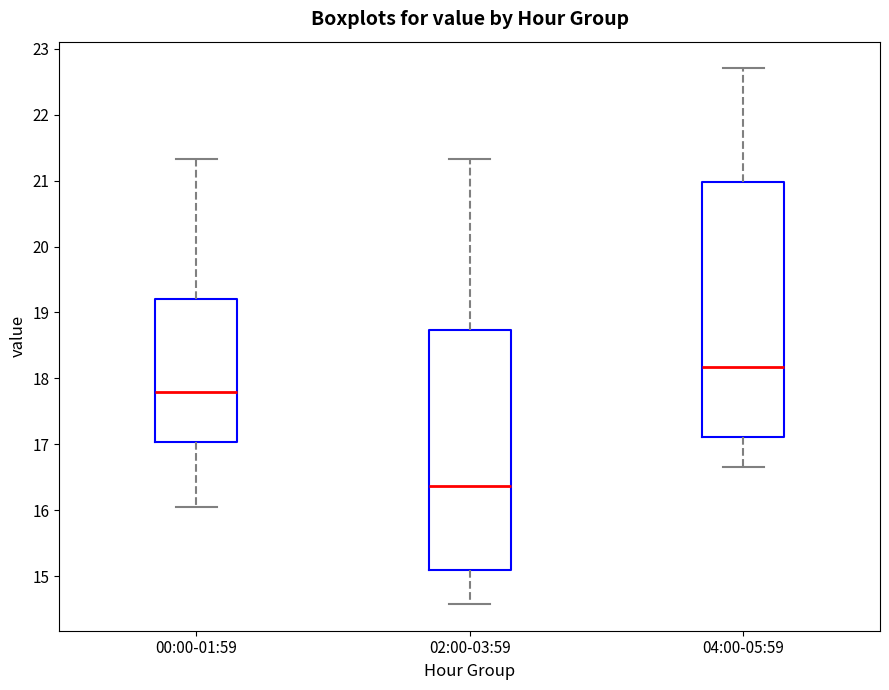

Which box has the highest median line?

04:00-05:59